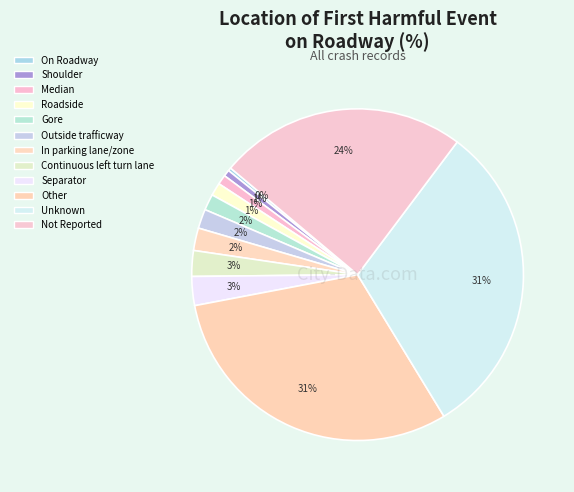

Which category has the smallest portion of the pie?

On Roadway